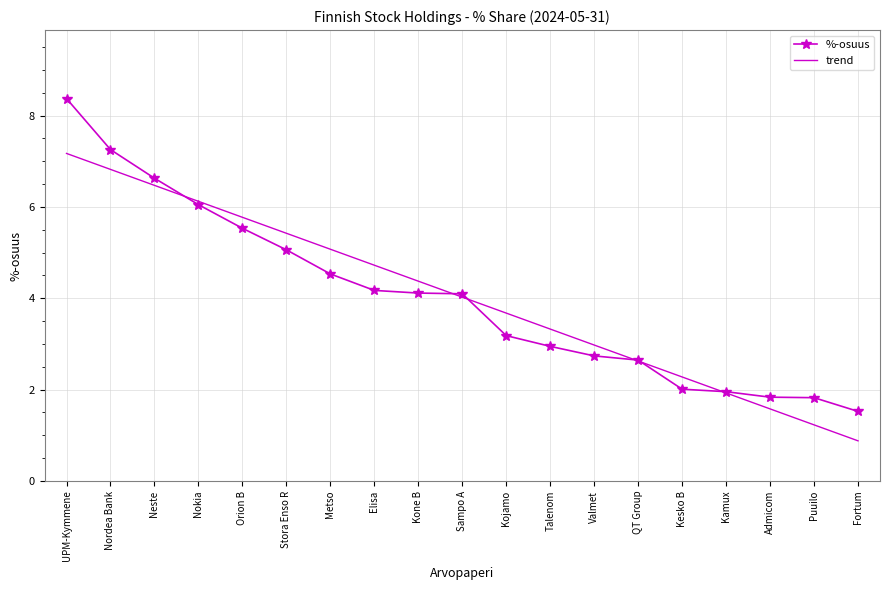

Between UPM-Kymmene and Kone B, which series saw the biggest shift?

%-osuus